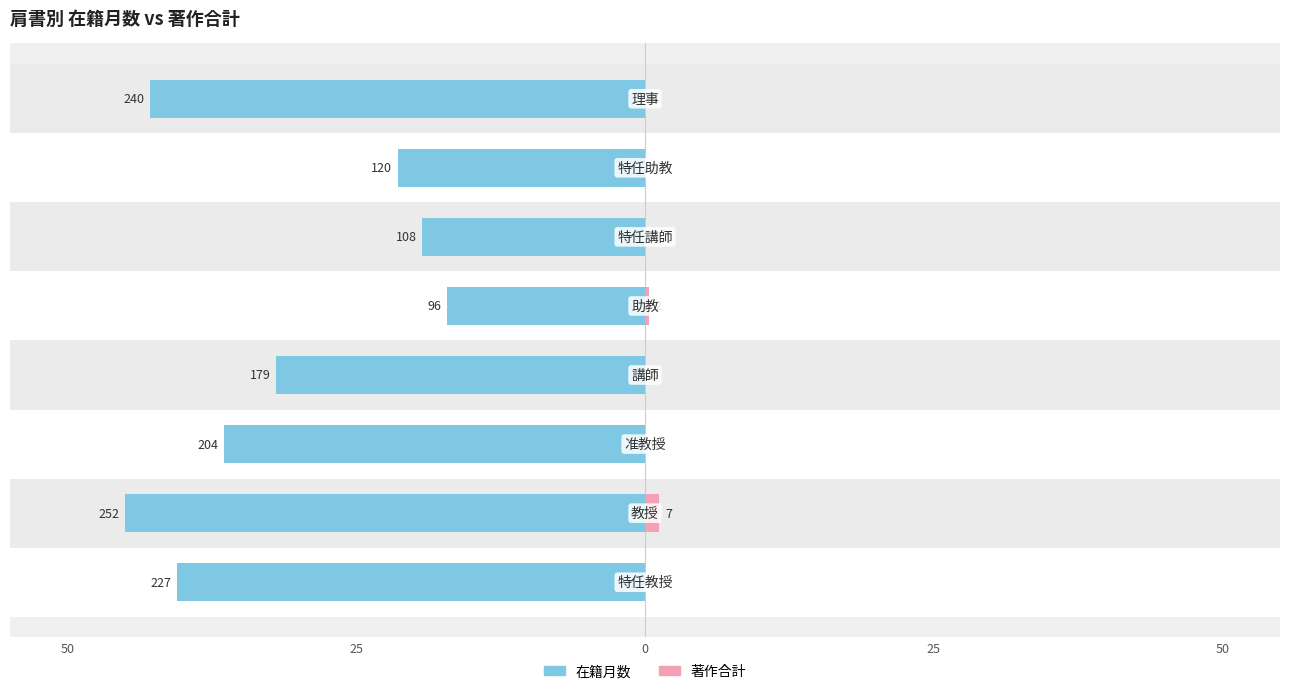

Are the bars grouped side by side (vs. stacked)?

Yes